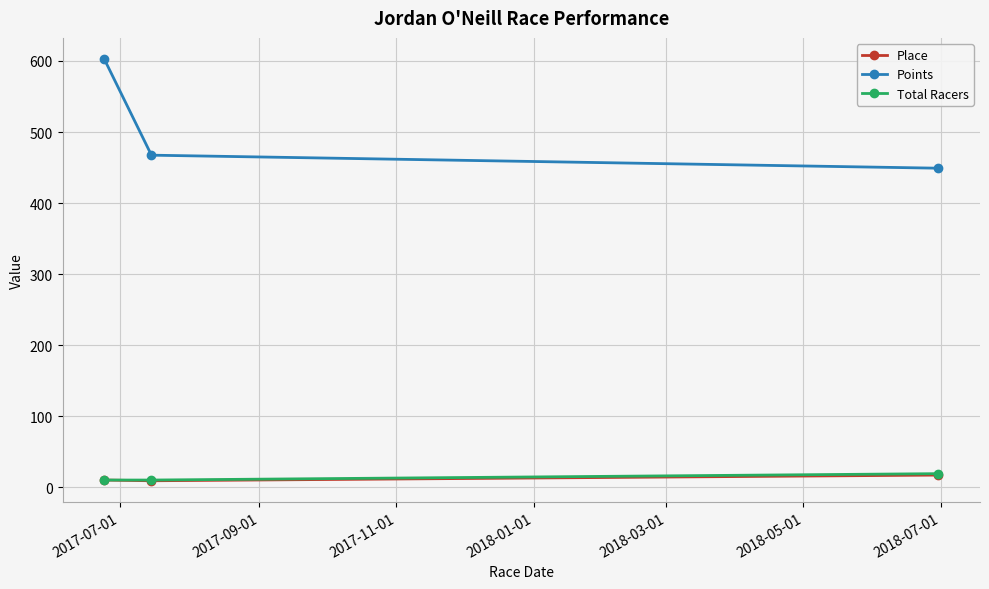

What is the maximum value for Total Racers?

19.0